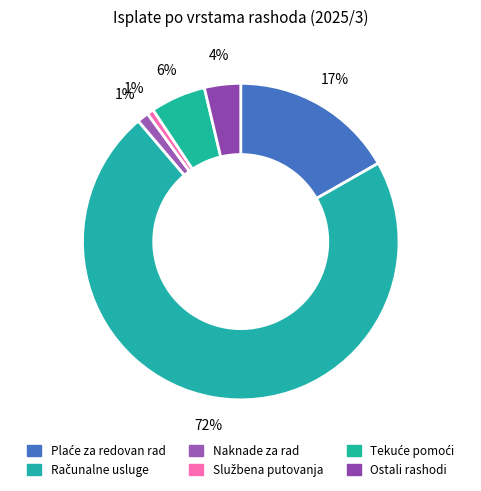

Count the number of slices in the pie.

6